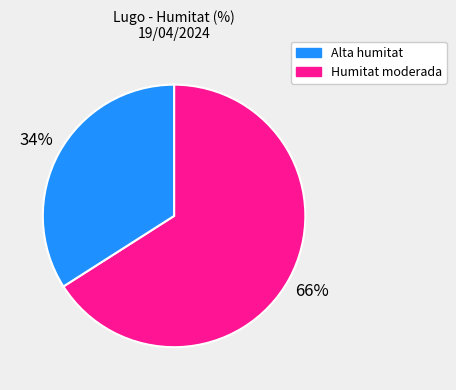

To the nearest percent, what is the average slice percentage?

50%